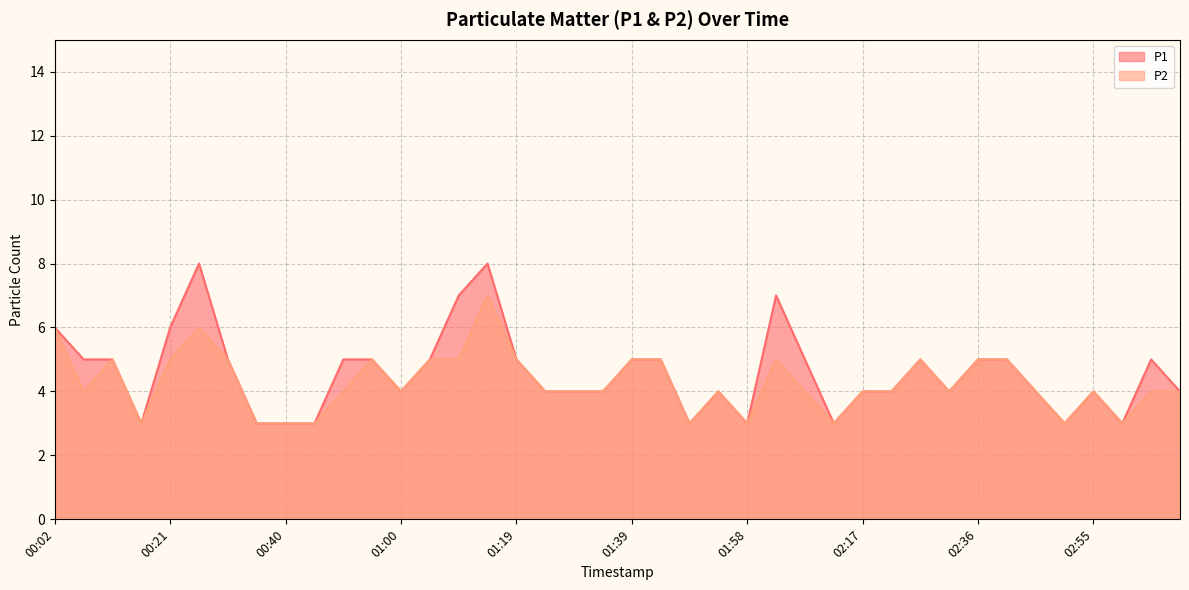

What position from the left is 01:00?

13